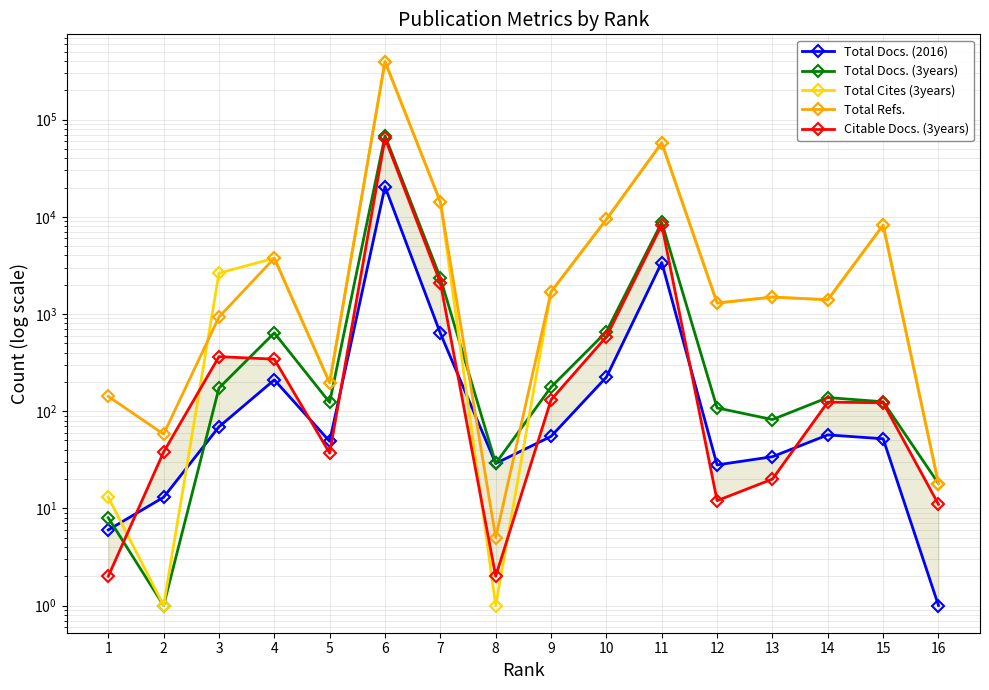

Reading left to right, what are all the values shown in this chart?

Total Docs. (2016): 1=6	2=13	3=69	4=210	5=49	6=20428	7=633	8=29	9=55	10=224	11=3386	12=28	13=34	14=57	15=52	16=1
Total Docs. (3years): 1=8	2=1	3=173	4=639	5=123	6=68194	7=2353	8=29	9=177	10=657	11=8782	12=108	13=82	14=138	15=125	16=18
Total Cites (3years): 1=13	2=1	3=2630	4=3756	5=196	6=396229	7=14251	8=1	9=1689	10=9409	11=57765	12=1296	13=1493	14=1401	15=8206	16=18
Total Refs.: 1=142	2=58	3=930	4=3756	5=196	6=396229	7=14251	8=5	9=1689	10=9409	11=57765	12=1296	13=1493	14=1401	15=8206	16=18
Citable Docs. (3years): 1=2	2=38	3=364	4=343	5=37	6=64476	7=2104	8=2	9=131	10=584	11=8278	12=12	13=20	14=124	15=122	16=11